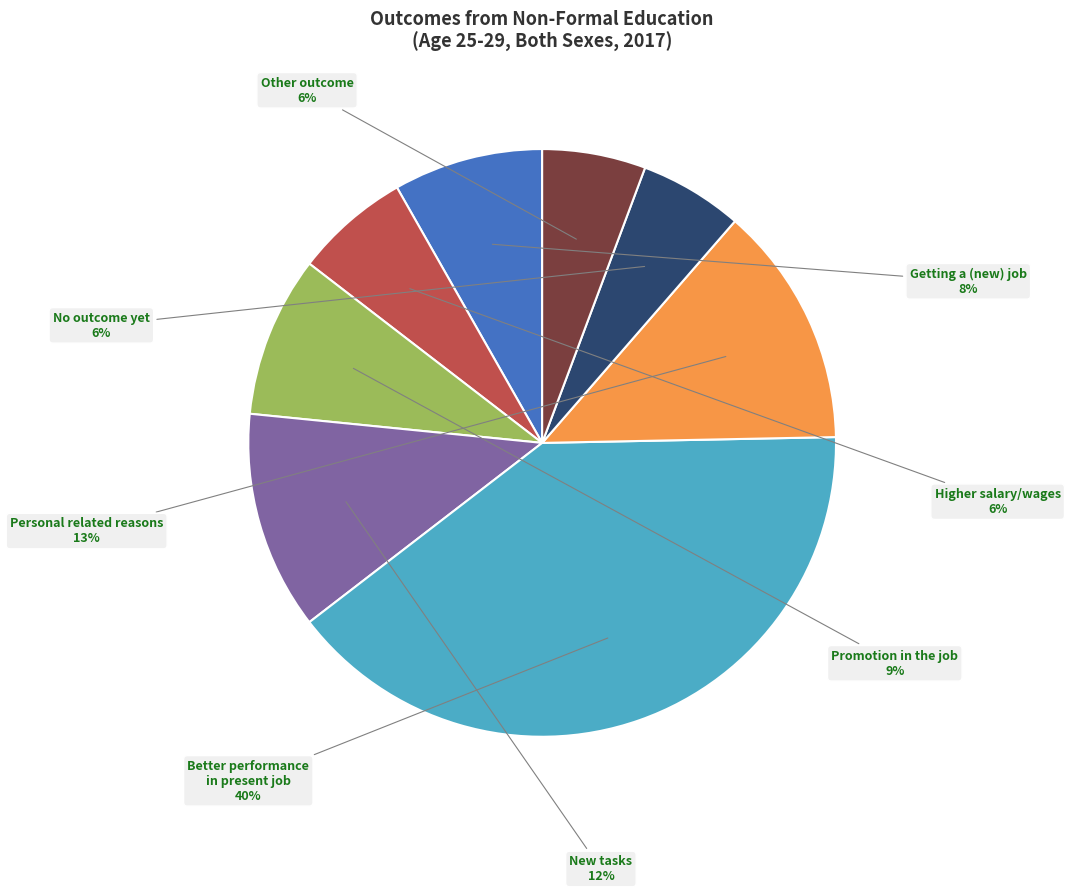

Is there a majority slice in this chart?

No